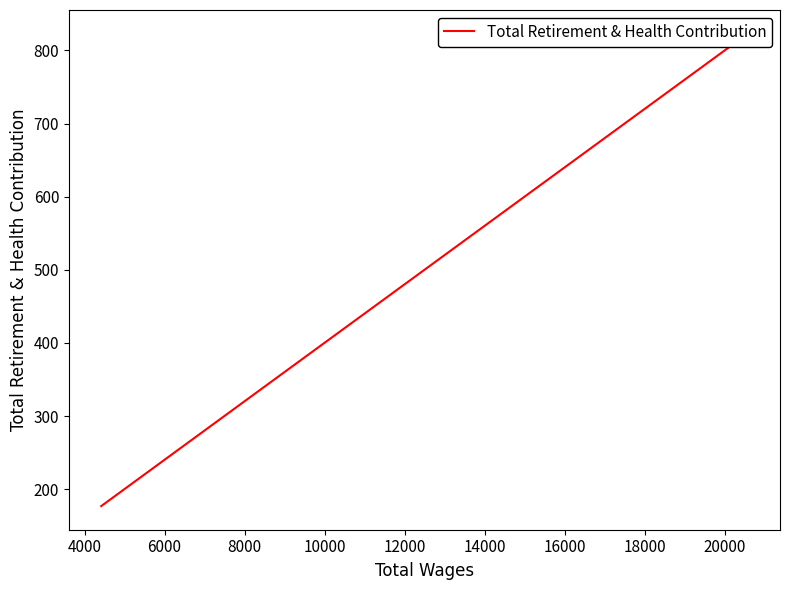

Reading left to right, extract all data points from this chart.

177	345	823